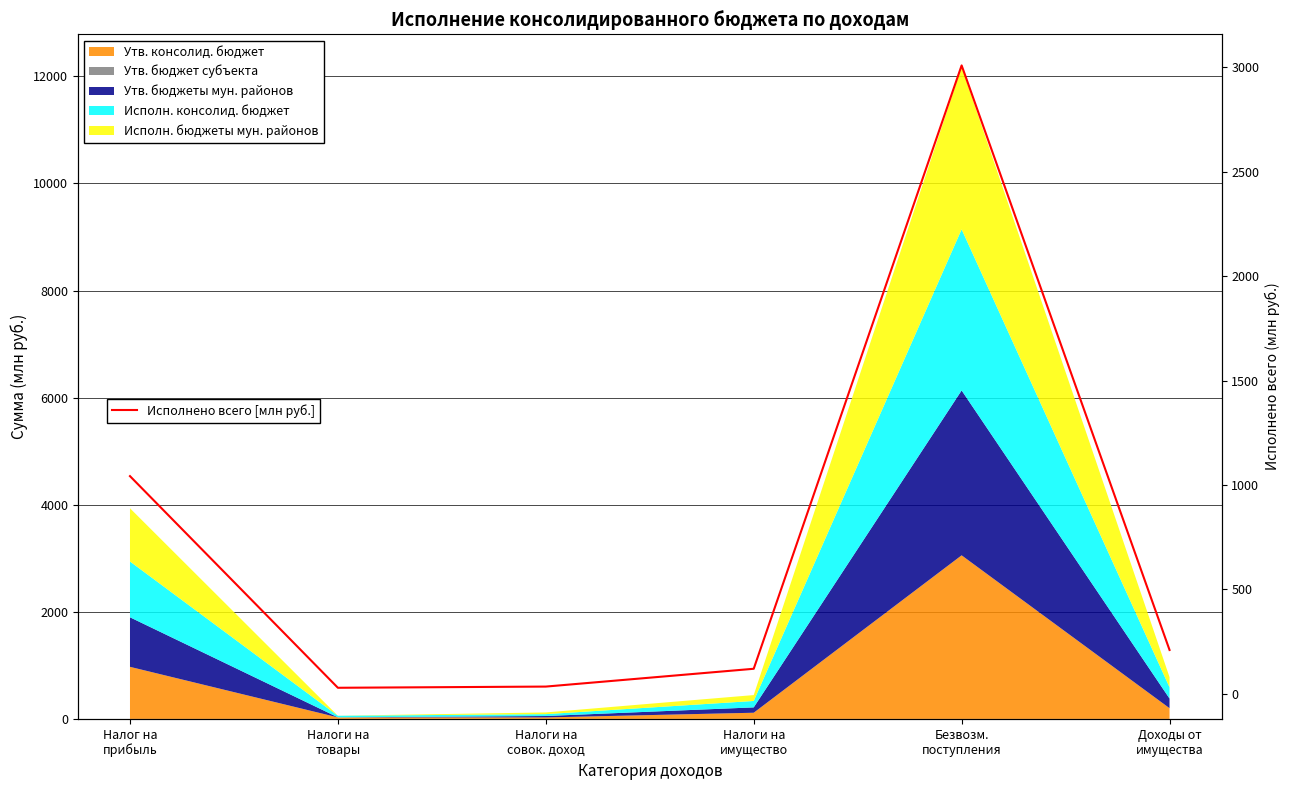

Reading left to right, extract all data points from this chart.

1042.6	29.0	34.7	120.0	3009.5	210.0